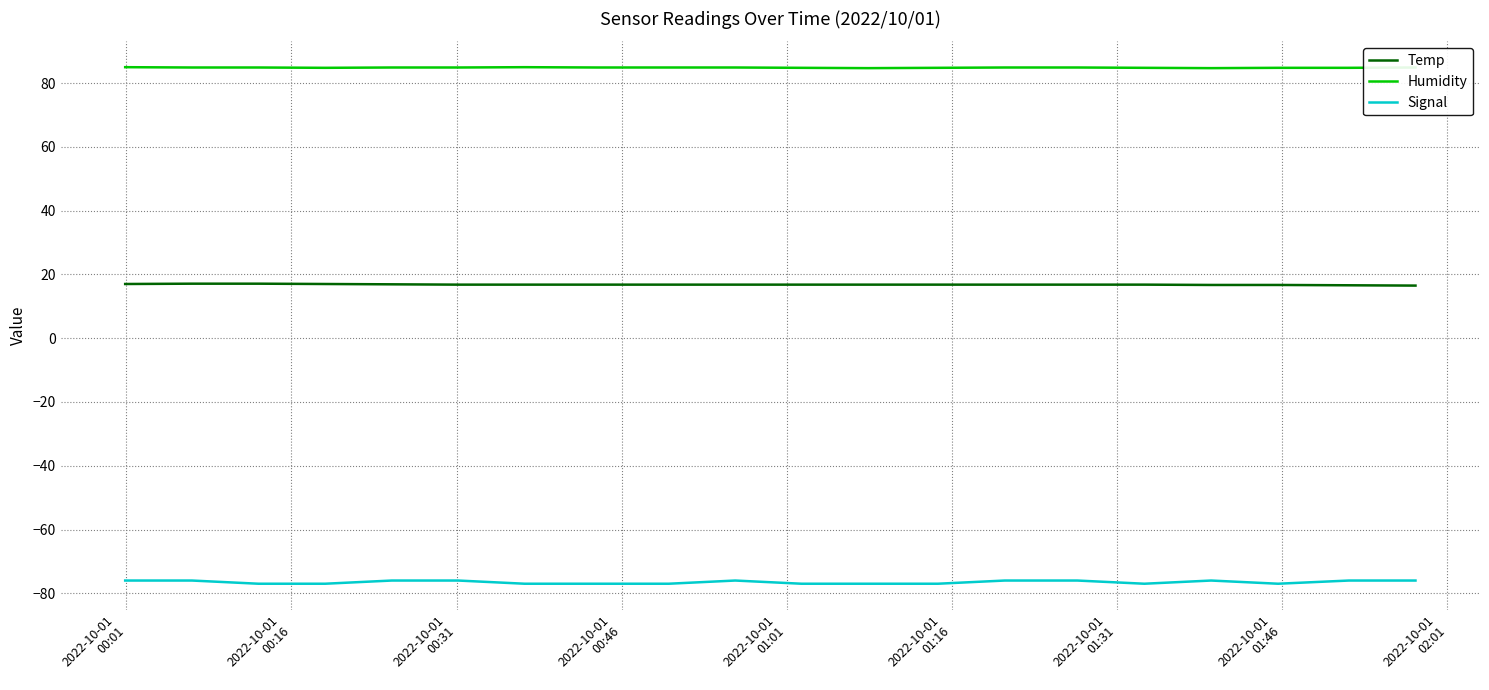

What is the sum of all Temp values?

336.4